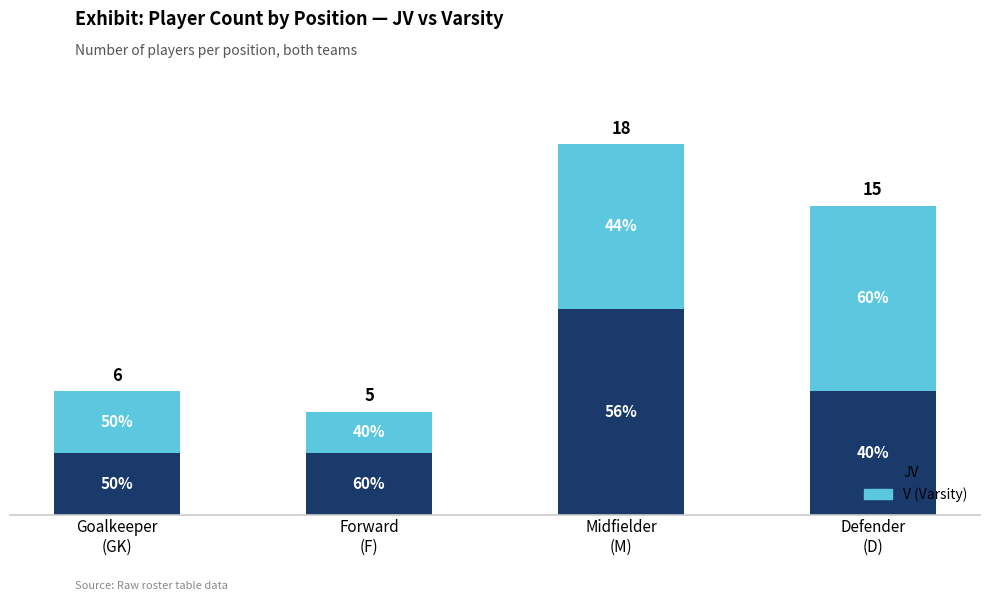

What is the average value of the JV series?

6